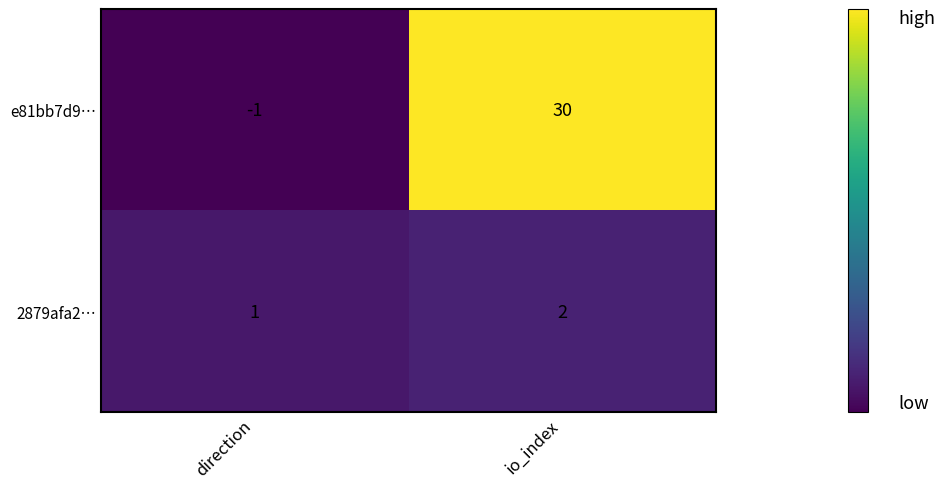

What is the sum of all 2879afa2… values?

3